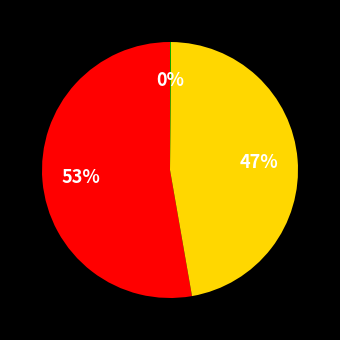

To the nearest percent, what is the difference between the largest and smallest slice percentages?

53%